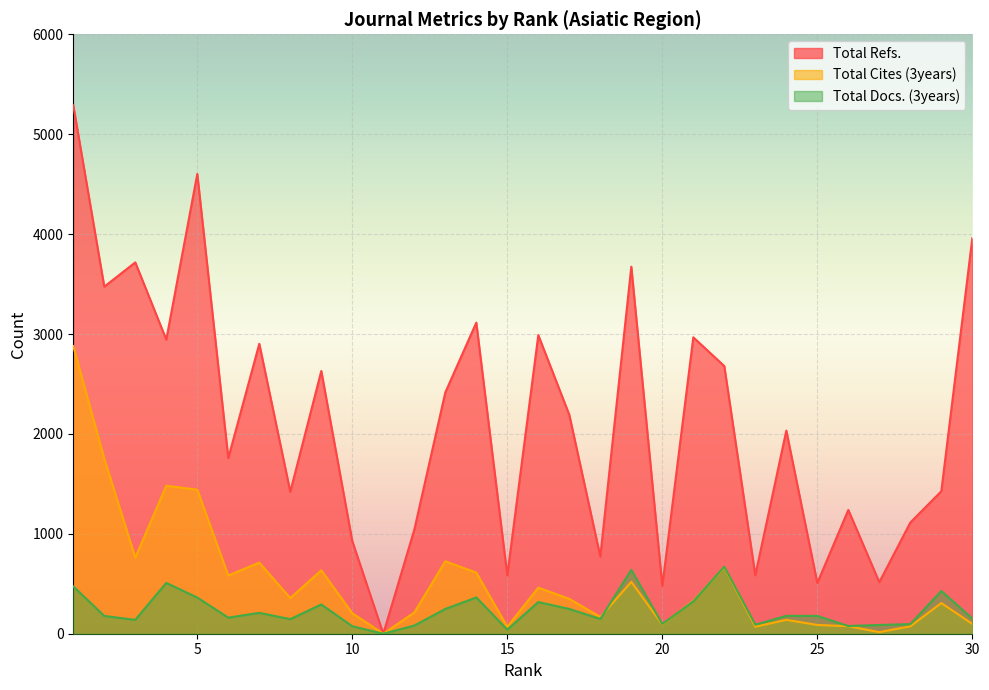

Which category has the highest value in the Total Refs. series?

1